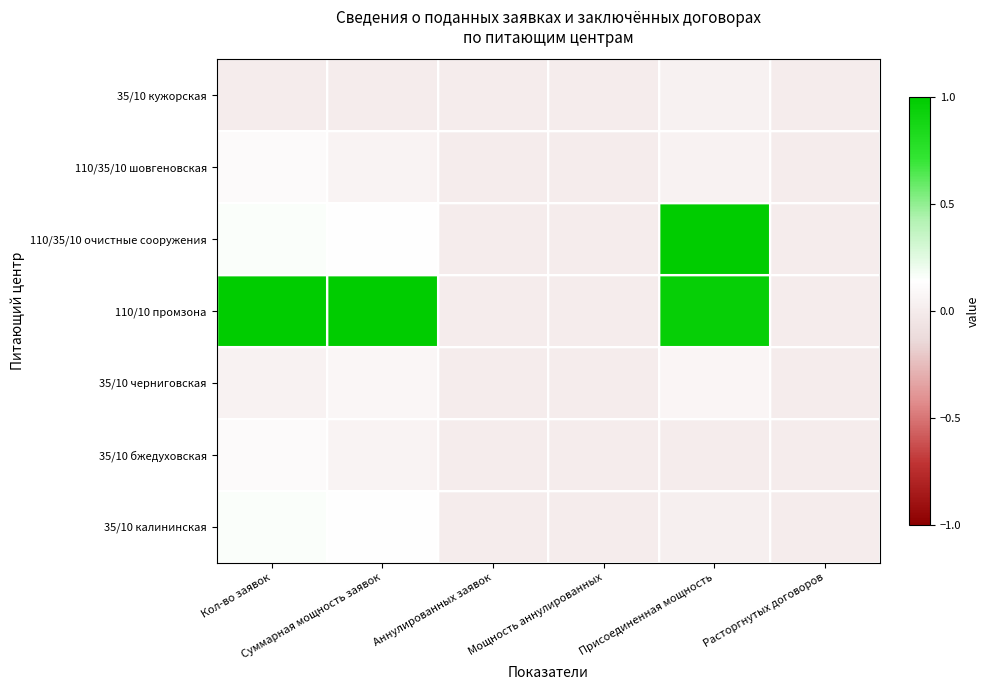

Which has a higher value, Кол-во заявок or Мощность аннулированных?

Кол-во заявок